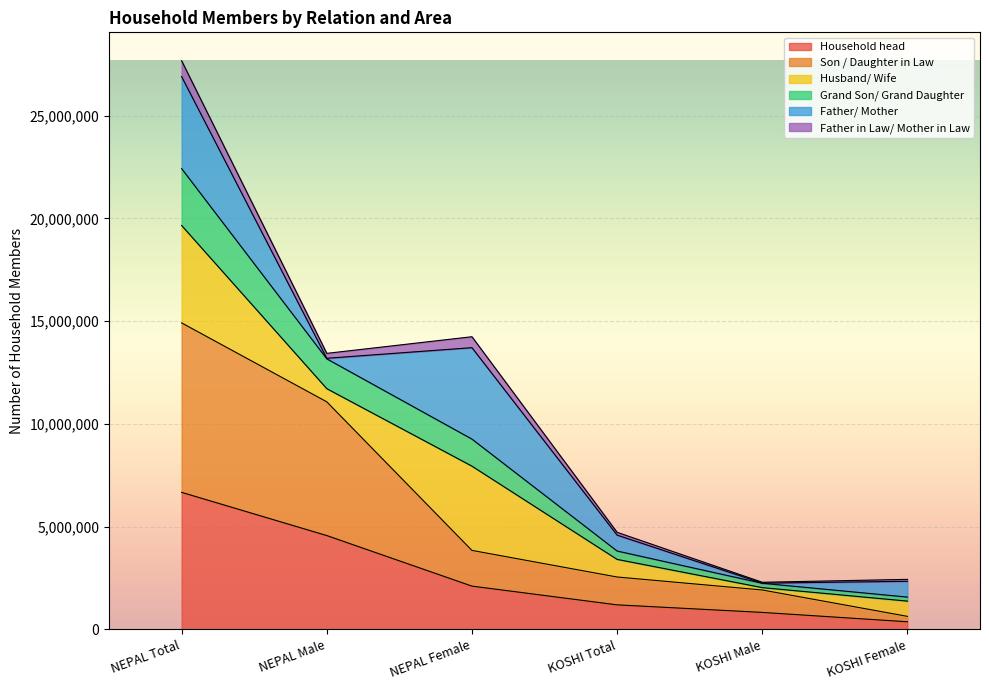

At which category is the sum across all series the highest?

NEPAL Total